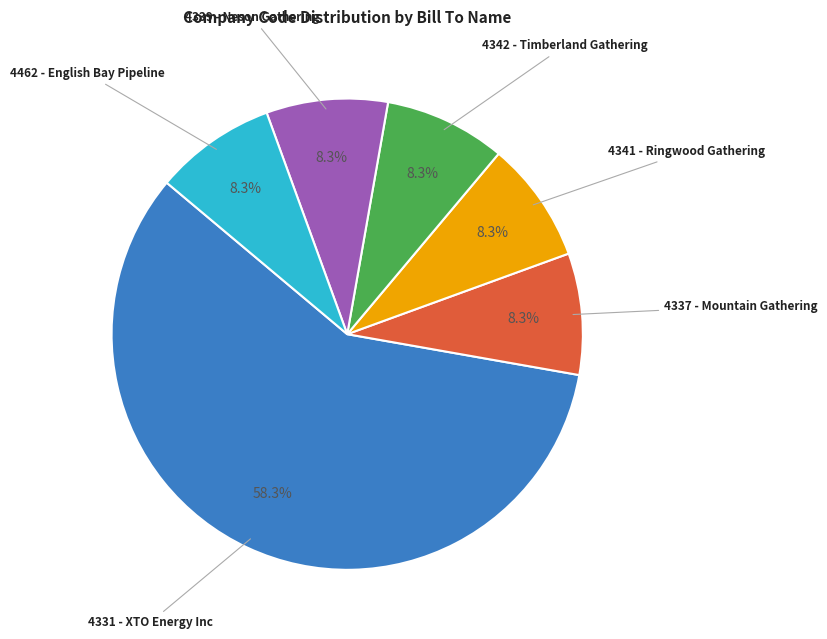

Which slice is the largest?

4331 - XTO Energy Inc